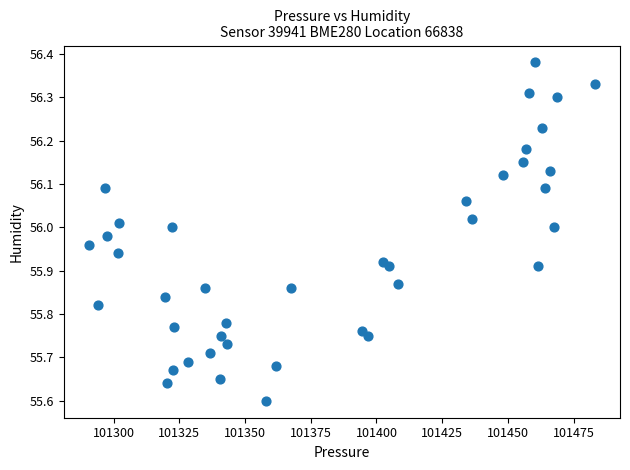

How many points are shown in the scatter plot?

40